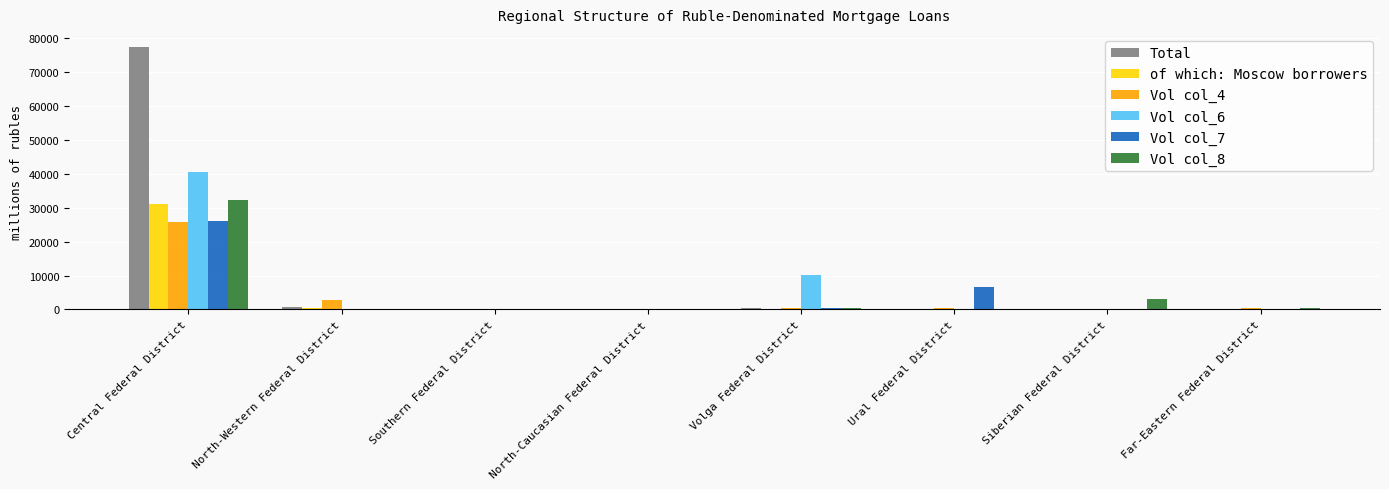

What is the greatest value displayed?

77331